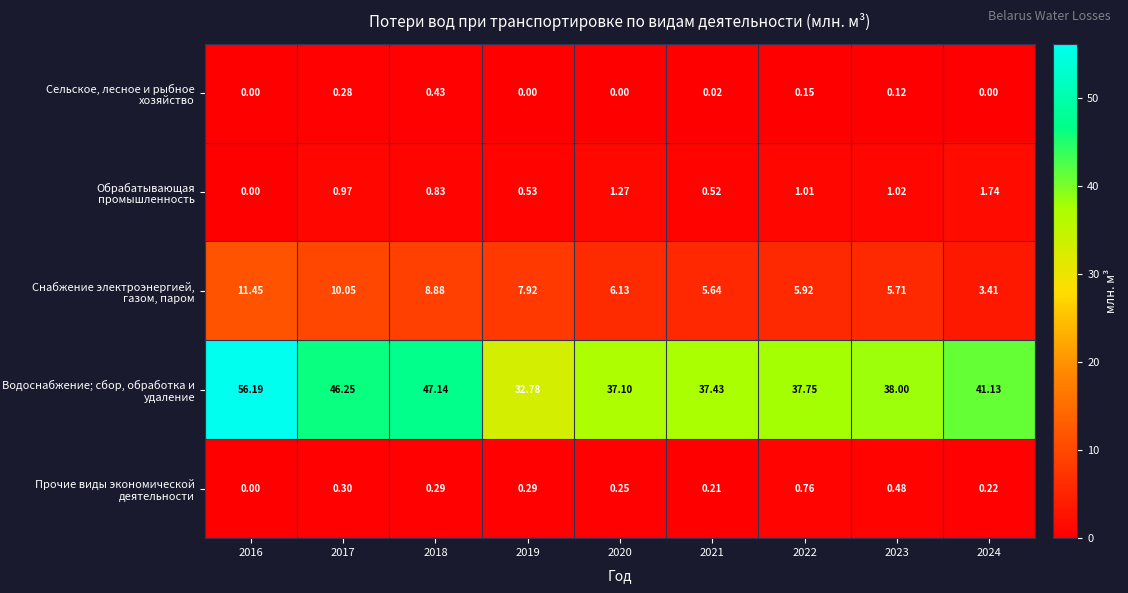

Rank the series at 2019 from highest to lowest value.

Водоснабжение; сбор, обработка и удаление, Снабжение электроэнергией, газом, паром, Обрабатывающая промышленность, Прочие виды экономической деятельности, Сельское, лесное и рыбное хозяйство